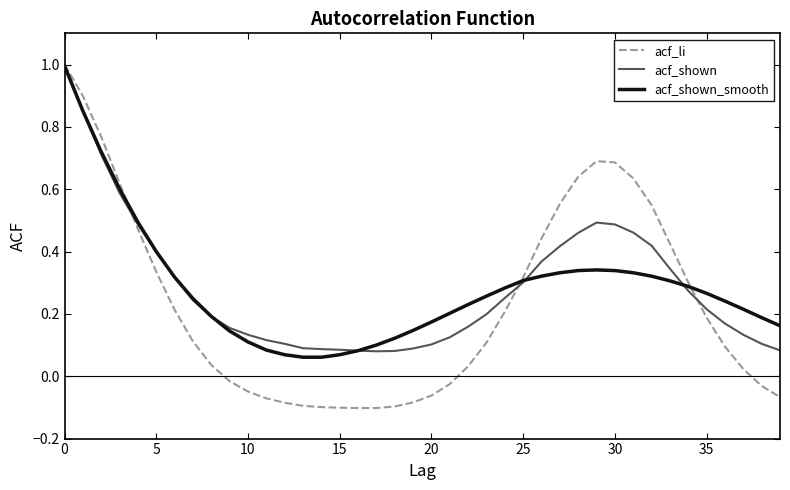

Which series has the largest range (max minus min)?

acf_li